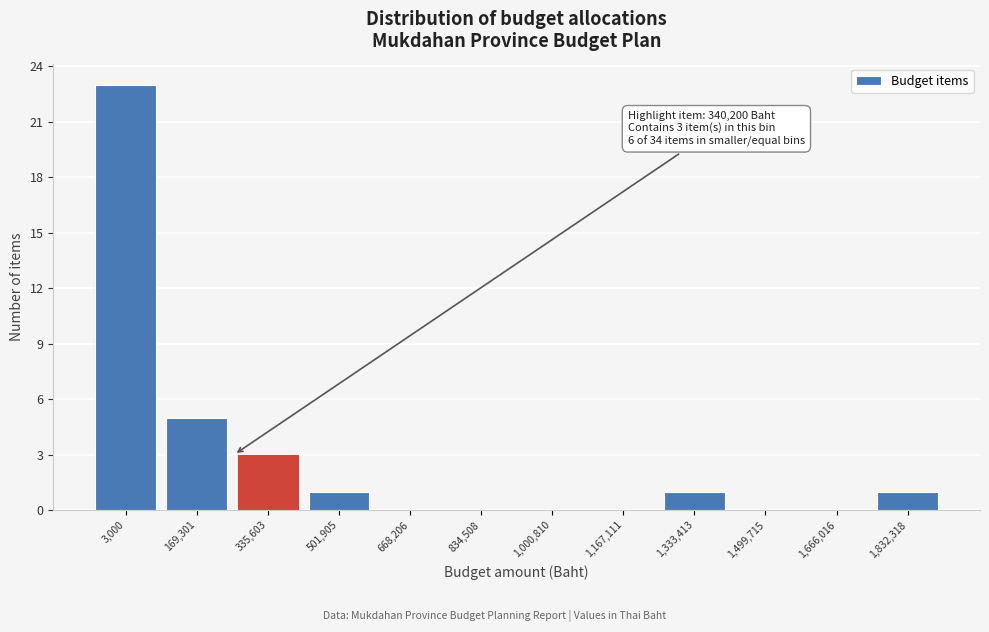

Reading left to right, list all the values displayed in this chart.

3,000=23	169,301=5	335,603=3	501,905=1	668,206=0	834,508=0	1,000,810=0	1,167,111=0	1,333,413=1	1,499,715=0	1,666,016=0	1,832,318=1